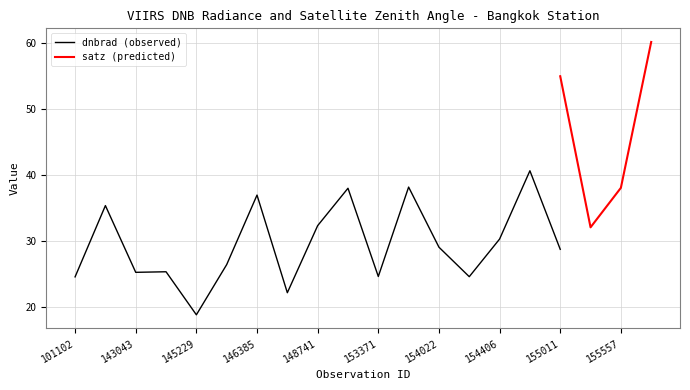

The dnbrad (observed) series shows 32.4 at 145229. True or false?

False